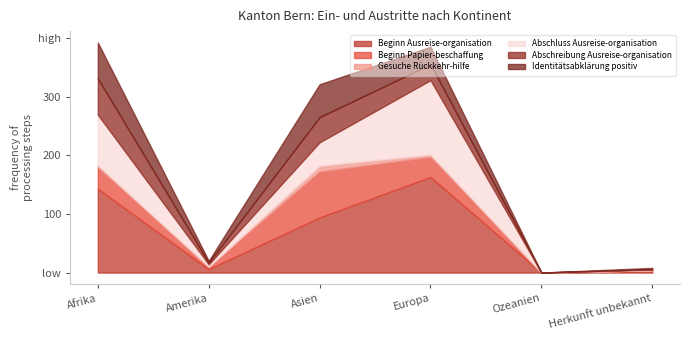

True or false: Beginn Ausreise-organisation has more than 0 points higher than both neighbors.

True